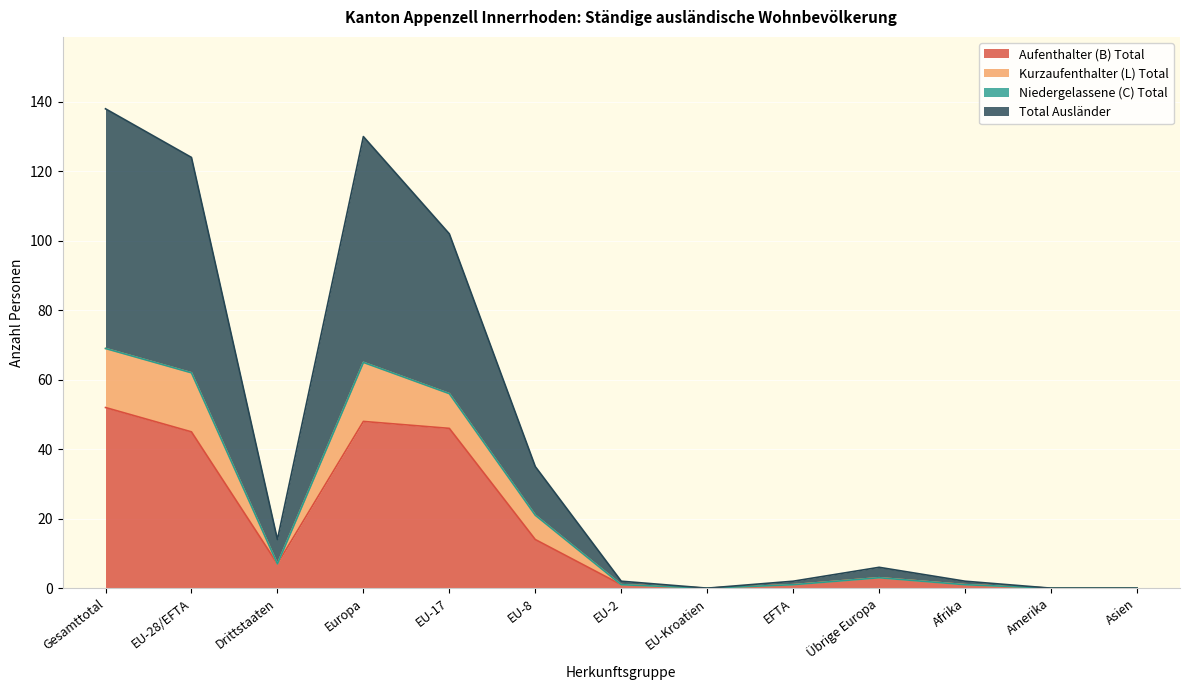

How many lines are shown in the chart?

4